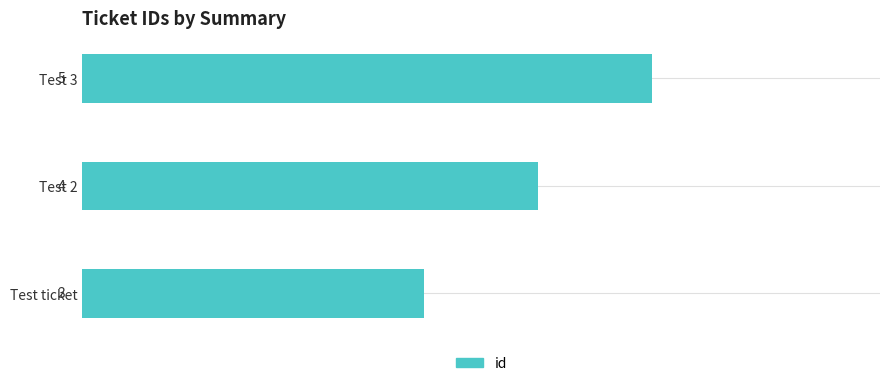

List the labels in order of value, largest first.

Test 3, Test 2, Test ticket